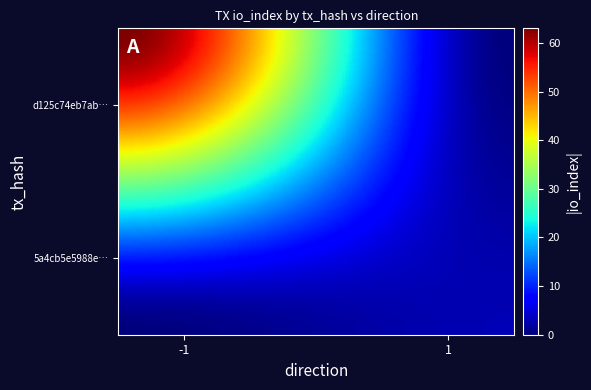

List the series in order of their peak value, lowest first.

5a4cb5e5988e62eb31db6fbe47f4397e78c2afd, d125c74eb7ab07a97e6d65b8d30888a9a0c2b7d